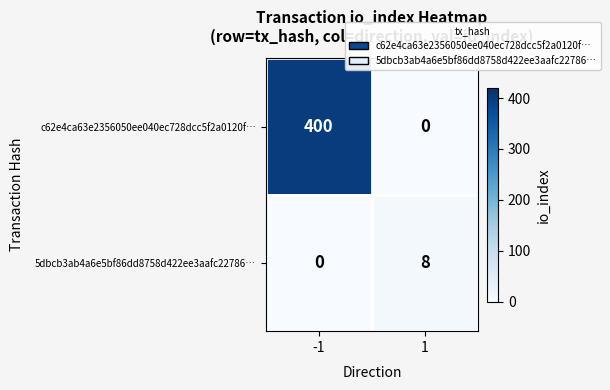

Which series has the largest range (max minus min)?

c62e4ca63e2356050ee040ec728dcc5f2a0120f…